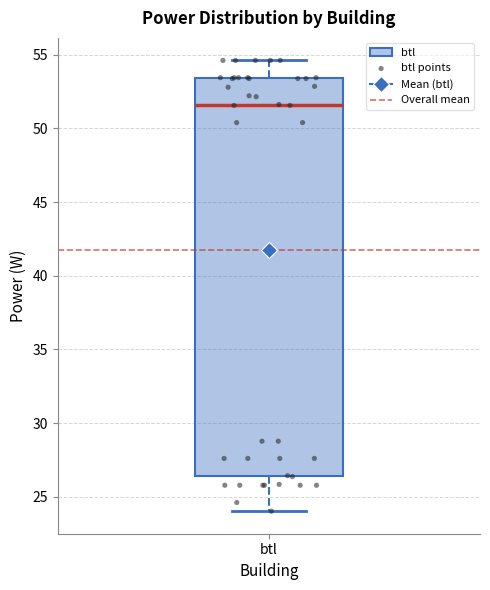

Transcribe this box plot: give where the median line is, the range the box spans, and where the two whiskers end, as read against the y-axis. The values are not printed on the chart, so give them approximately, as read against the axis.

median 51.5, box 26.5 to 53.5, whiskers 24.0 to 54.5